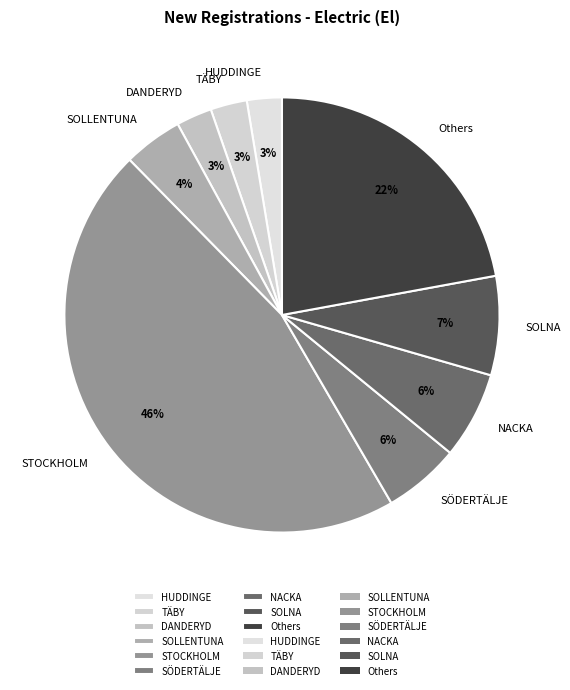

To the nearest percent, what portion does Others represent?

22%